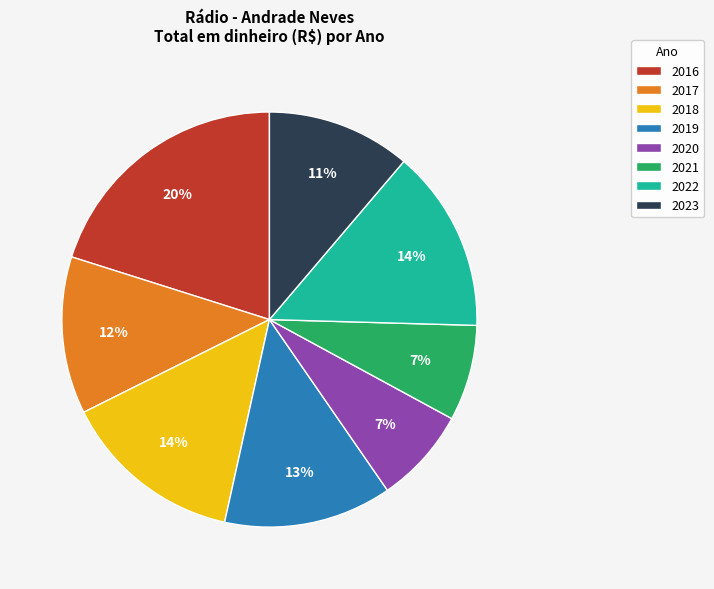

What is the ratio of the value at 2016 to the value at 2018?

1.4